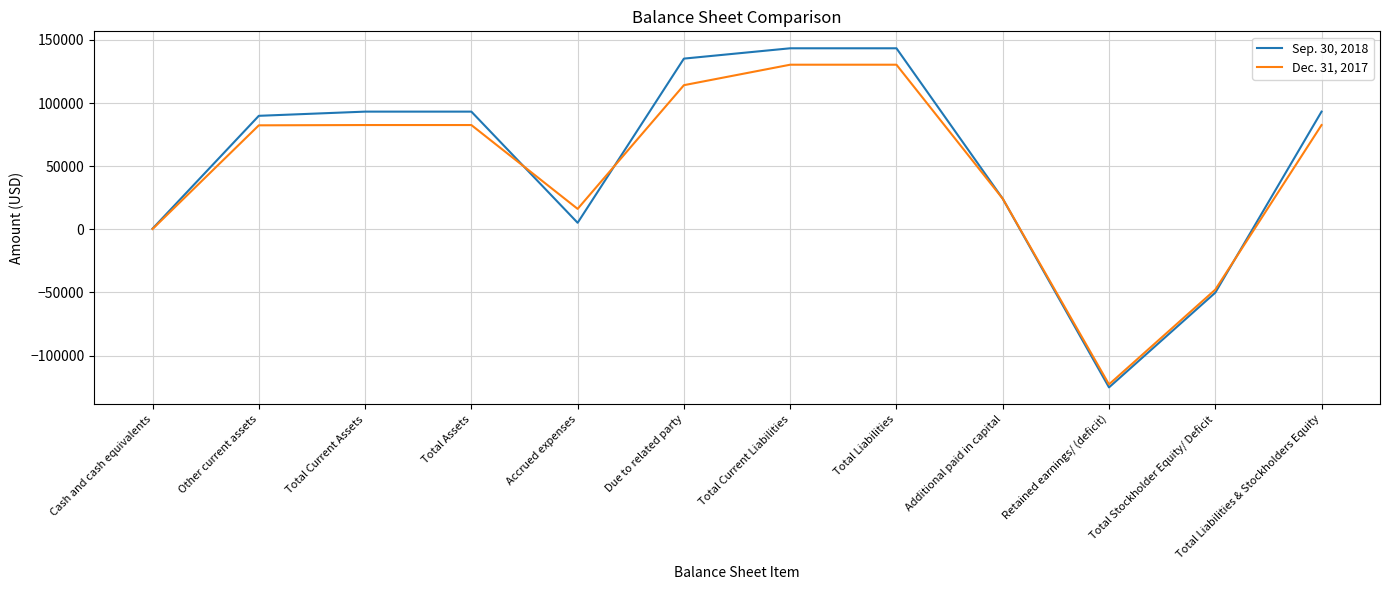

True or false: Sep. 30, 2018 and Dec. 31, 2017 intersect in this chart.

True